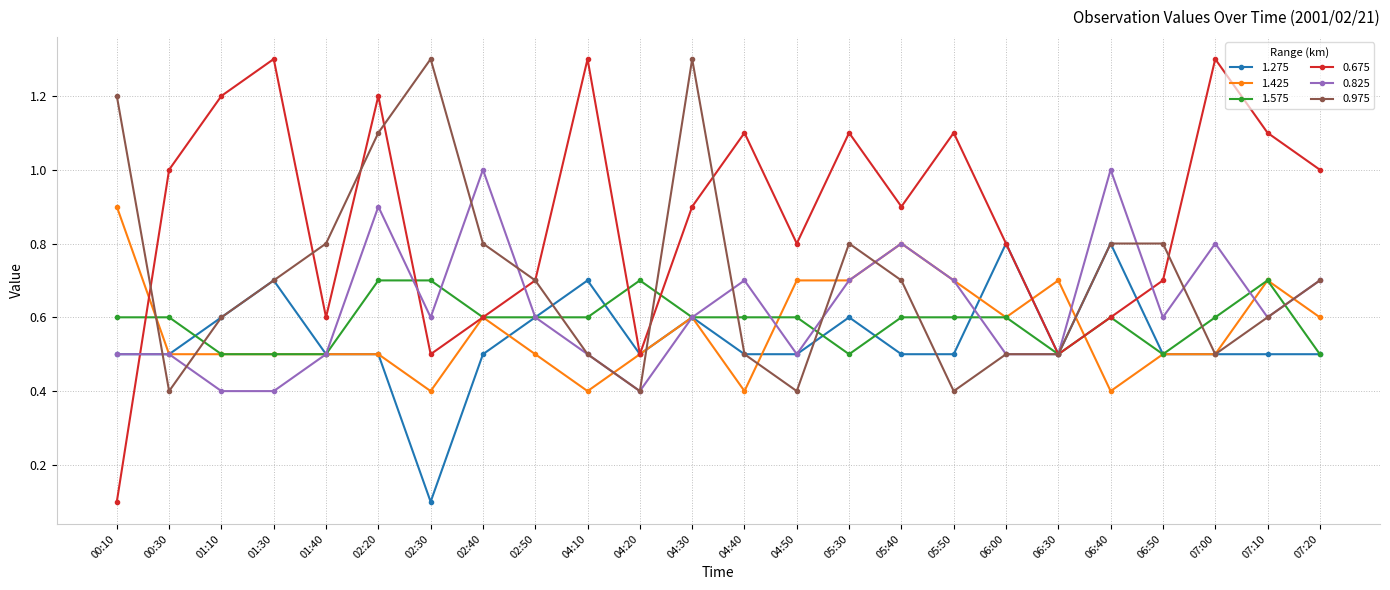

What is the sum of all 0.675 values?

20.9